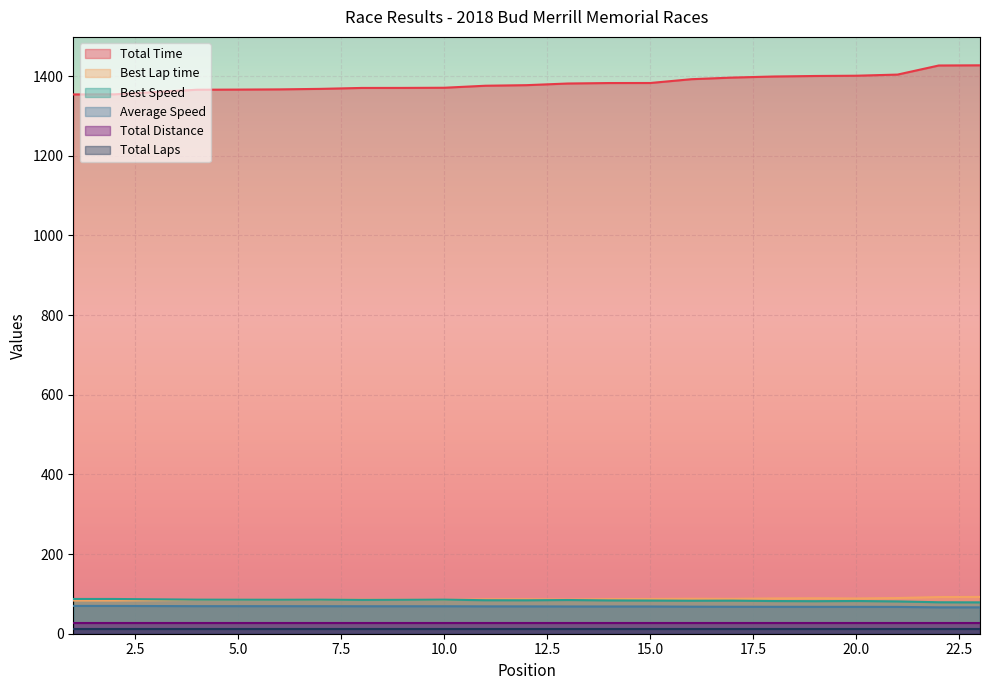

How many data points in Total Time are less than 1377?

11